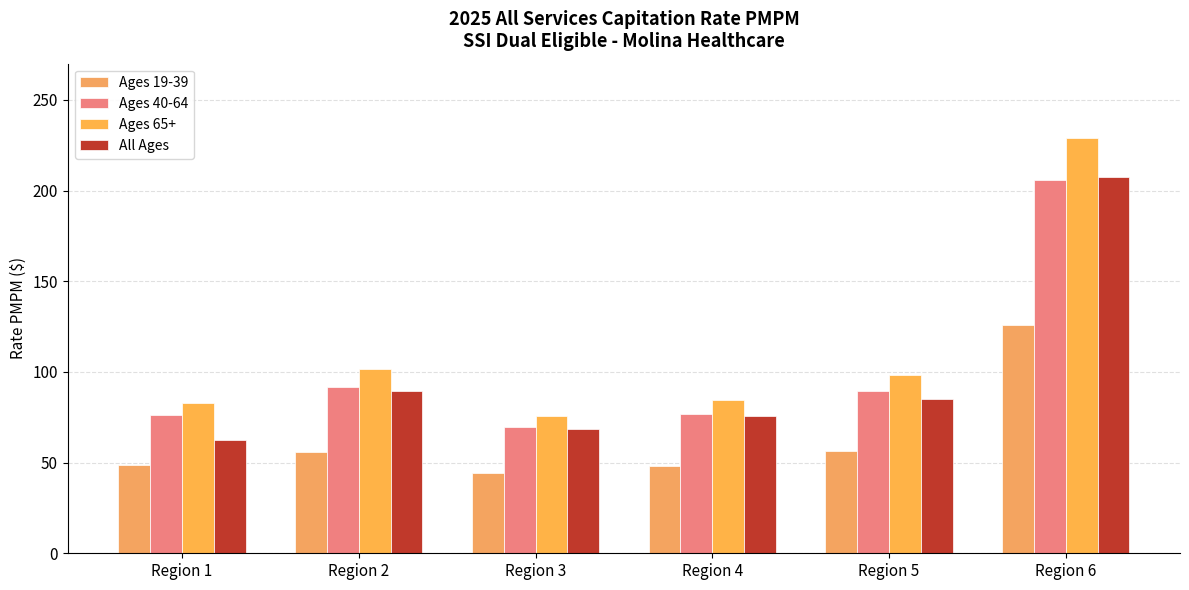

Reading left to right, what are all the values shown in this chart?

Ages 19-39: Region 1=48.9	Region 2=56.1	Region 3=44.1	Region 4=48.4	Region 5=56.2	Region 6=126.0
Ages 40-64: Region 1=76.1	Region 2=91.6	Region 3=69.6	Region 4=77.1	Region 5=89.4	Region 6=205.9
Ages 65+: Region 1=82.7	Region 2=101.5	Region 3=76.0	Region 4=84.7	Region 5=98.3	Region 6=229.1
All Ages: Region 1=62.4	Region 2=89.3	Region 3=68.4	Region 4=75.5	Region 5=85.1	Region 6=207.3